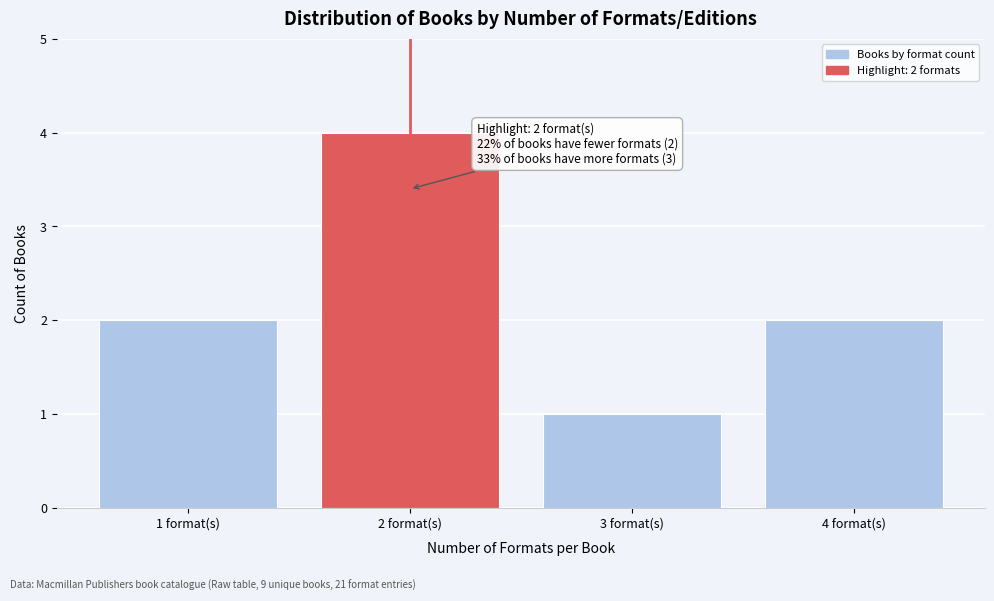

Reading right to left, transcribe all the data shown in this chart.

4 format(s)=2	3 format(s)=1	2 format(s)=4	1 format(s)=2